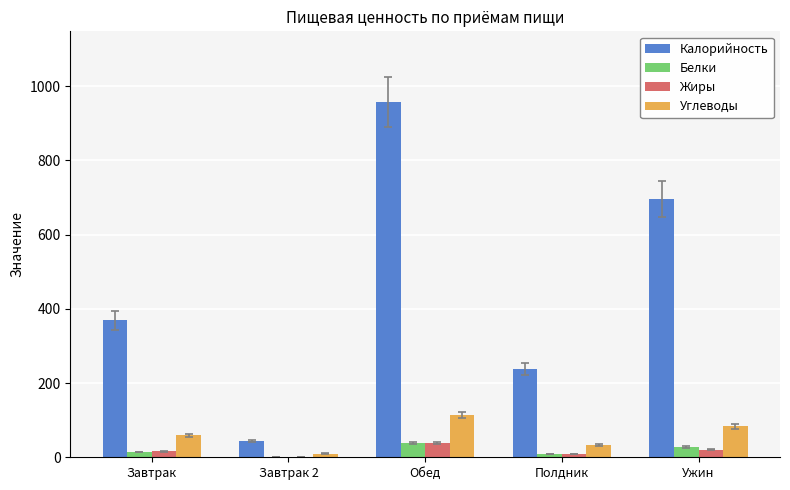

Which series has the largest total across all categories?

Калорийность